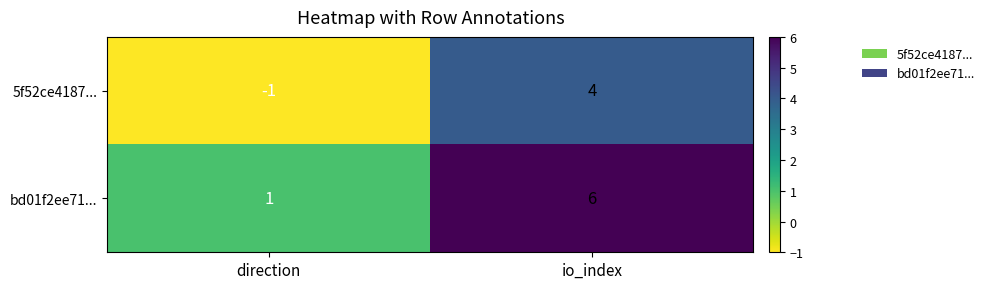

At which category does the chart reach its peak across all series?

io_index